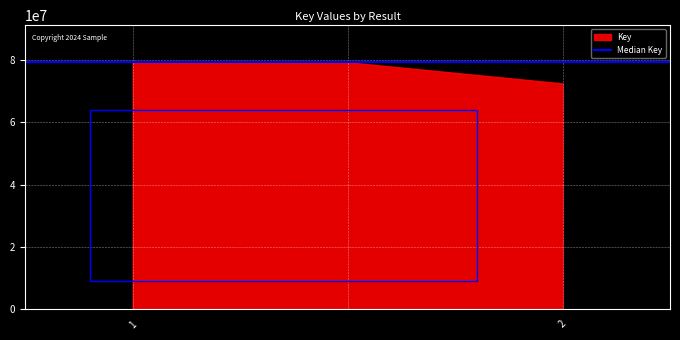

What is the difference between the maximum and minimum values?

6794579